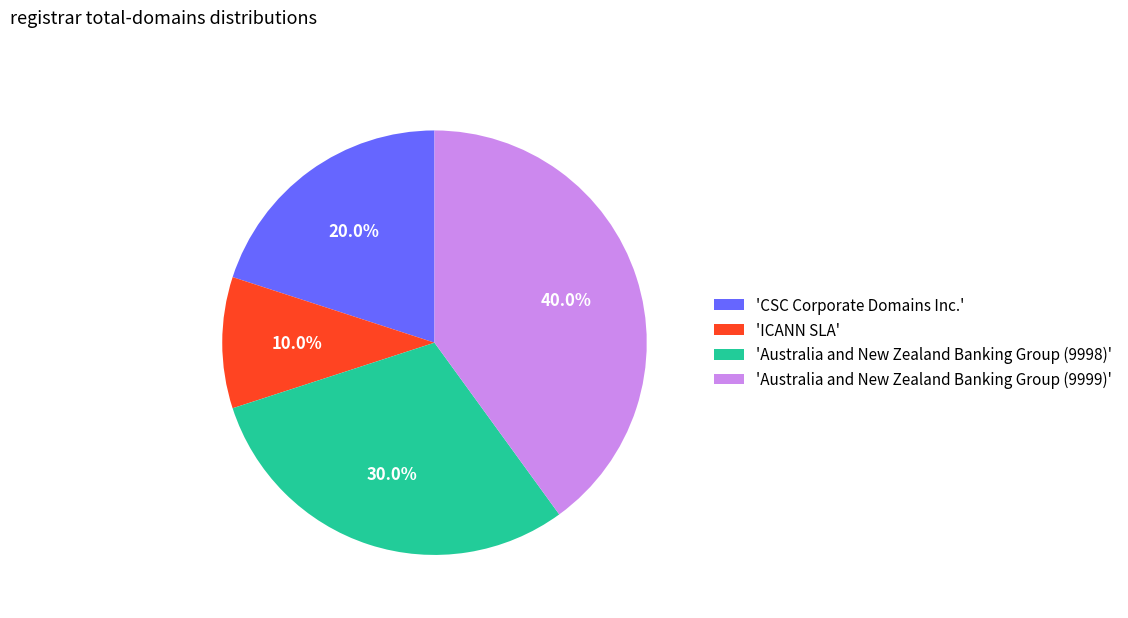

Which slice is the smallest?

'ICANN SLA'